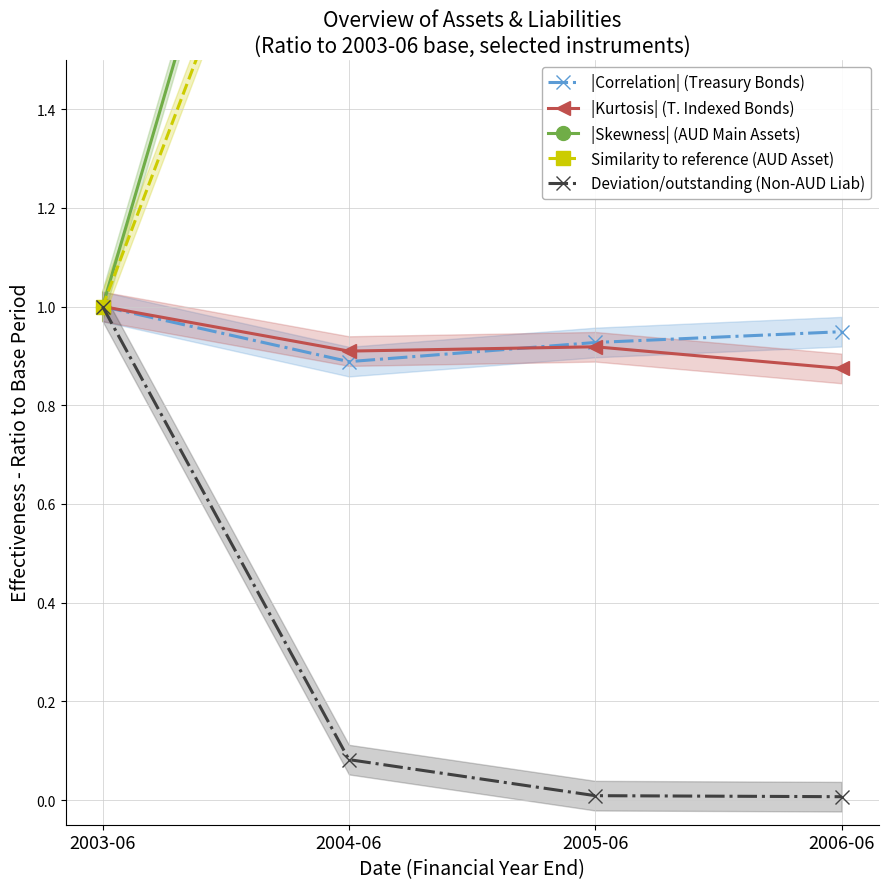

What is the difference between the maximum and minimum values in the |Kurtosis| (T. Indexed Bonds) series?

0.1